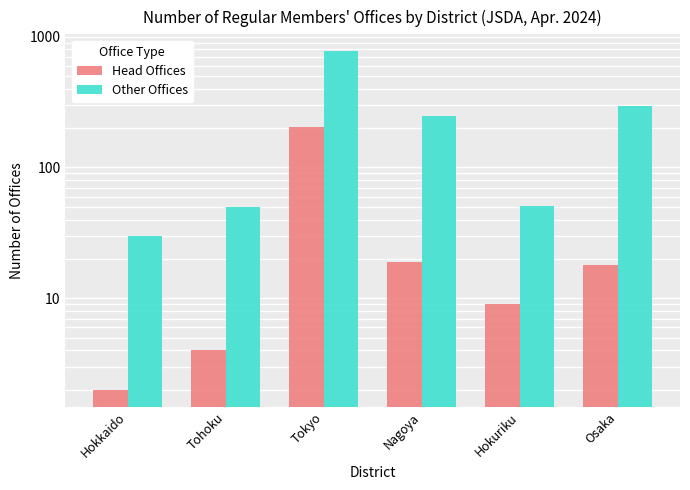

Reading left to right, extract all data points from this chart.

Head Offices: Hokkaido=2	Tohoku=4	Tokyo=205	Nagoya=19	Hokuriku=9	Osaka=18
Other Offices: Hokkaido=30	Tohoku=50	Tokyo=773	Nagoya=248	Hokuriku=51	Osaka=294